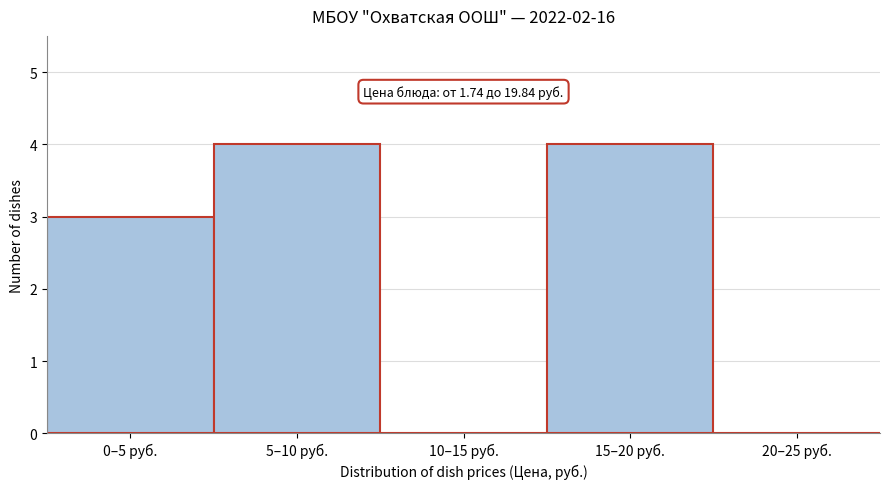

Reading left to right, transcribe all the data shown in this chart.

0–5 руб.=3	5–10 руб.=4	10–15 руб.=0	15–20 руб.=4	20–25 руб.=0